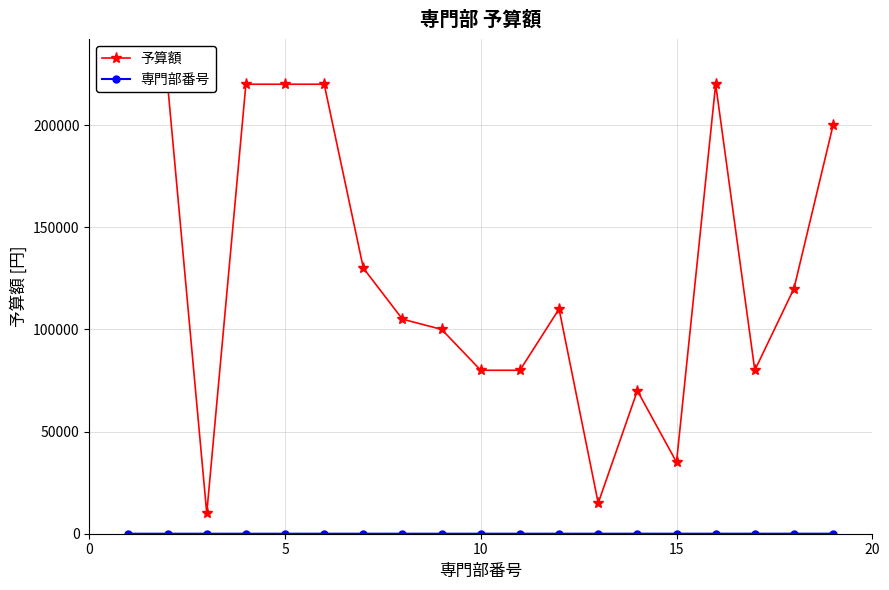

What is the difference between the maximum and minimum values in the 専門部番号 series?

18